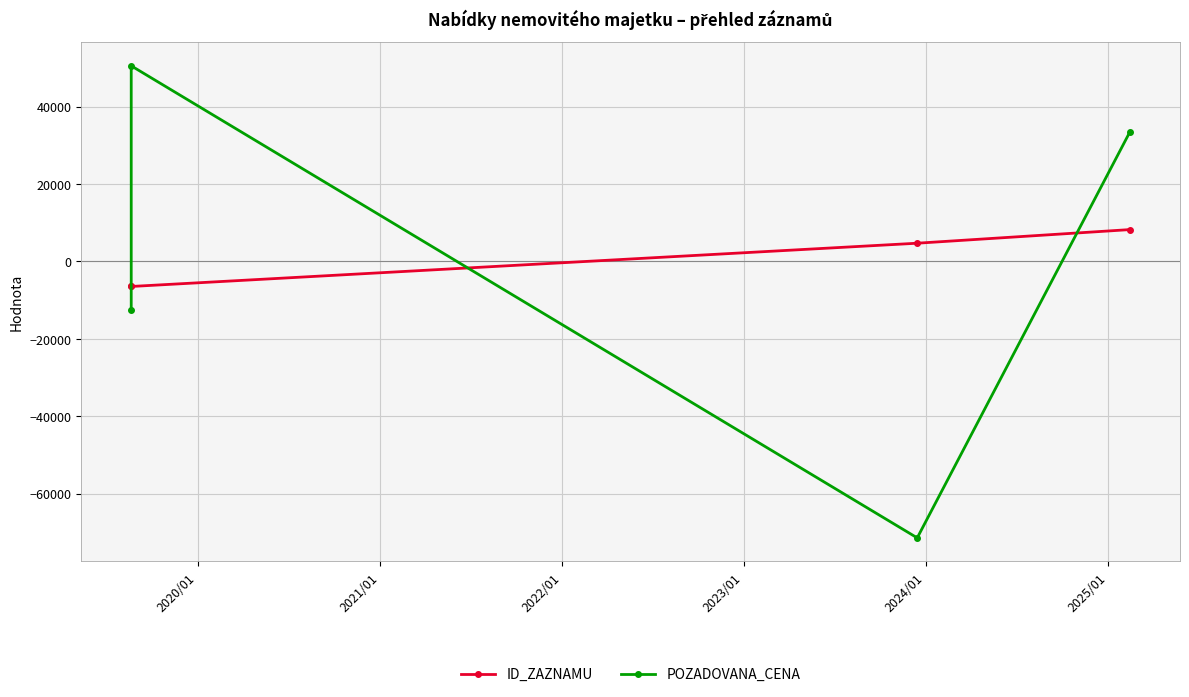

What are all the series names shown in the legend?

ID_ZAZNAMU, POZADOVANA_CENA